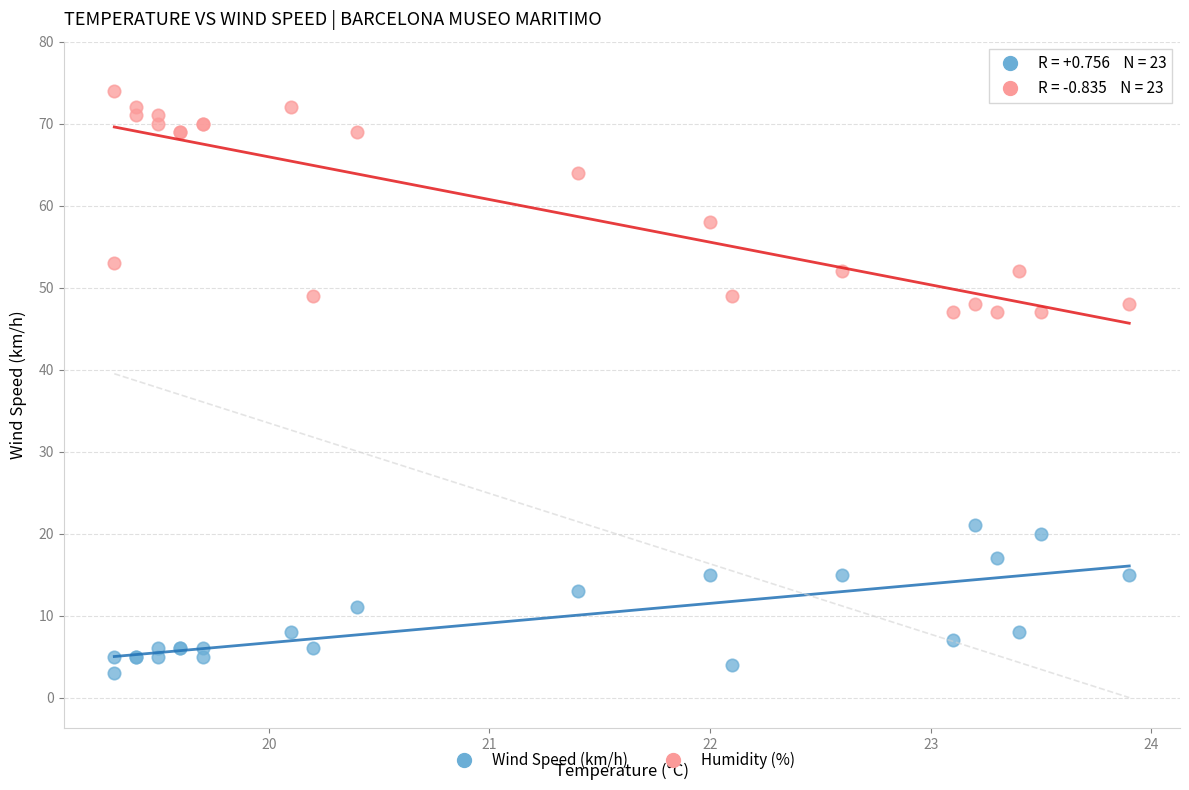

Which series contains the highest Y value?

Humidity (%)